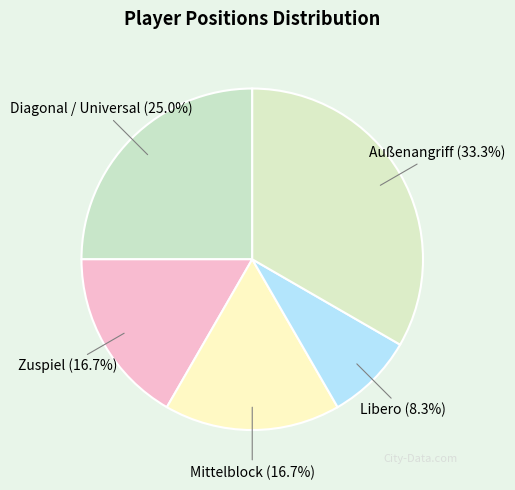

Which slice is the largest?

Außenangriff